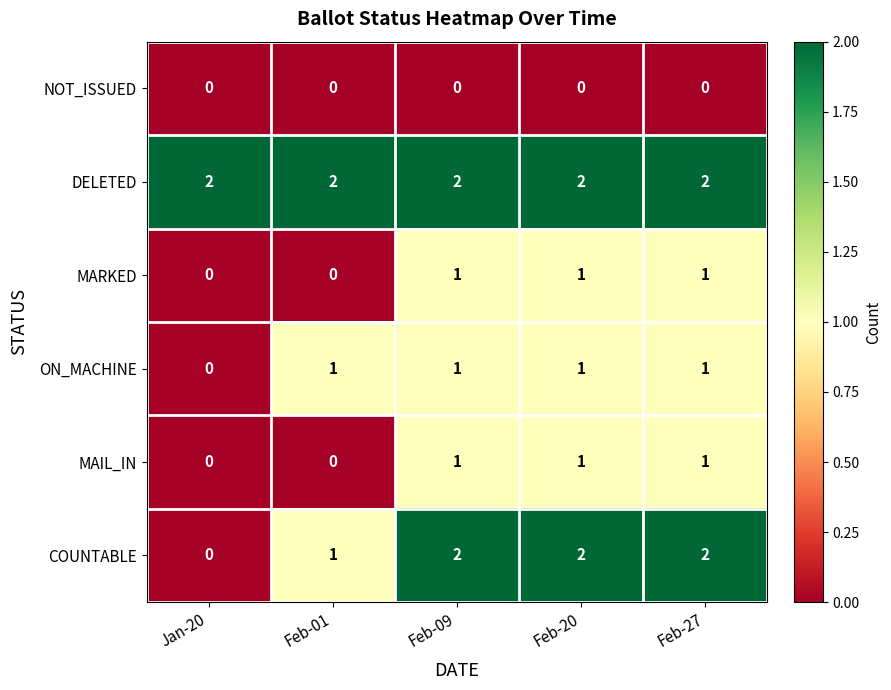

What is the sum of the COUNTABLE values at Feb-09 and Feb-27?

4